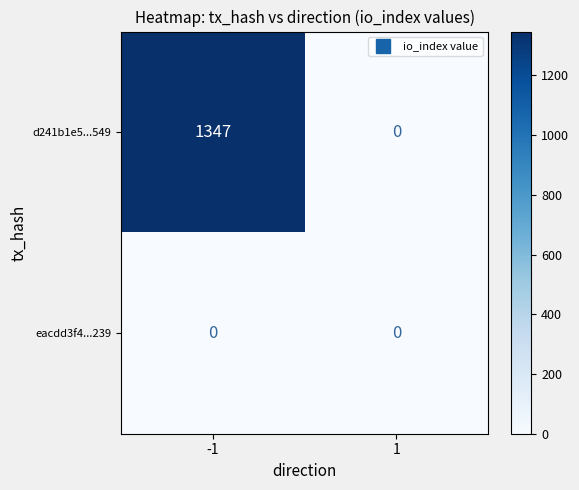

What is the sum of all d241b1e5...549 values?

1347